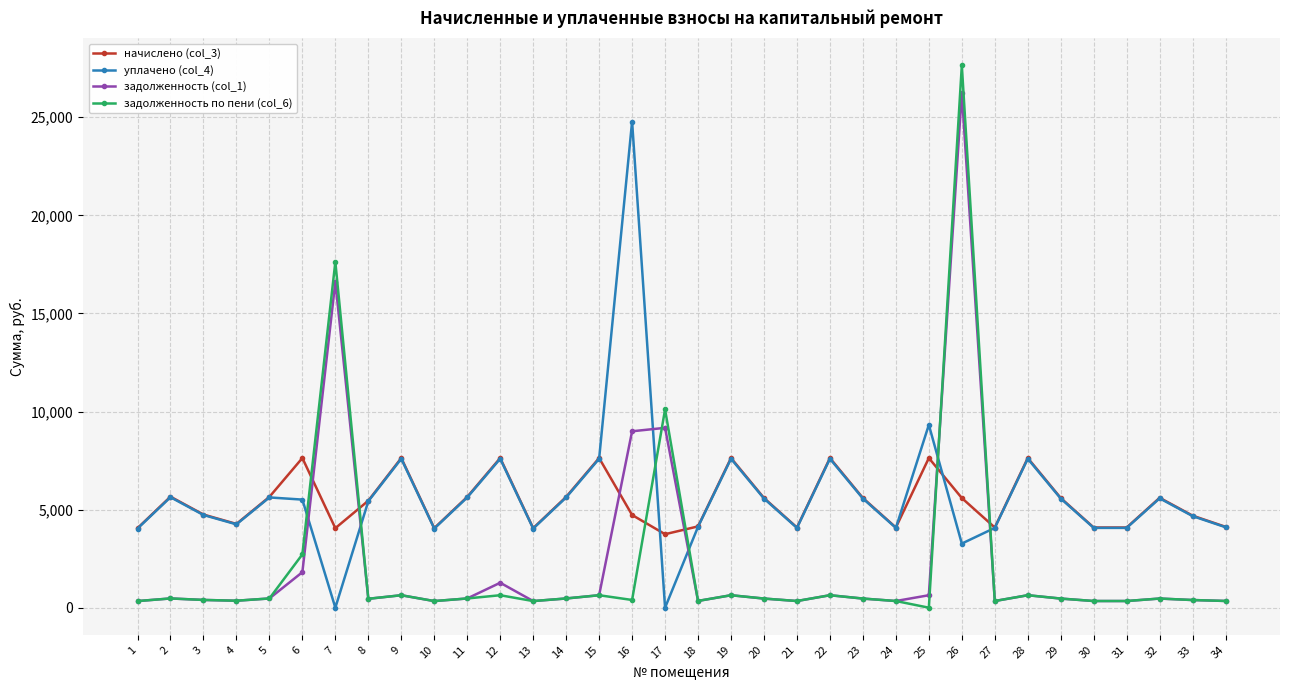

At which label does уплачено (col_4) reach its peak?

16